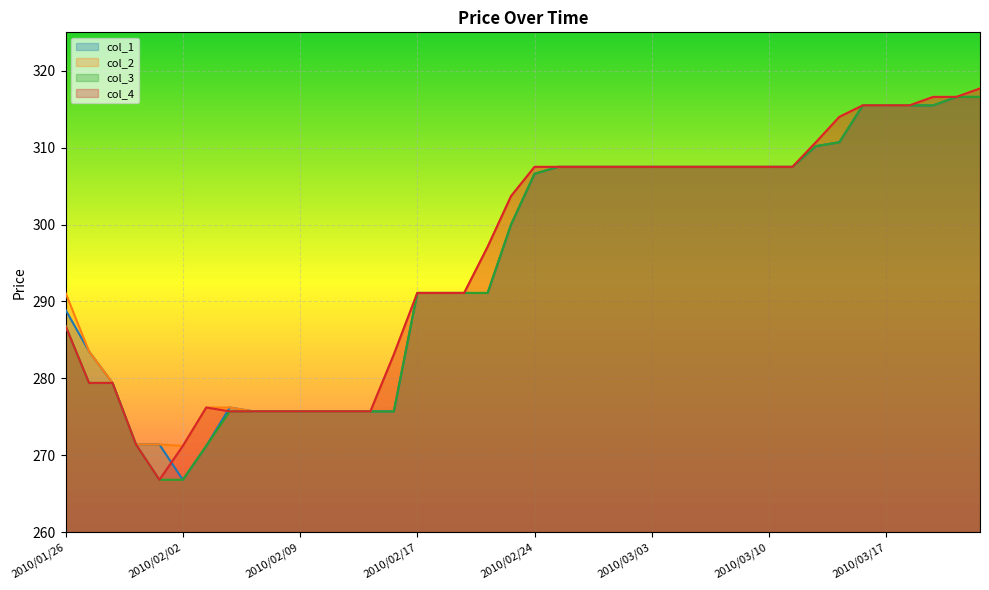

What is the total value across all series at 2010/01/26?

1153.6